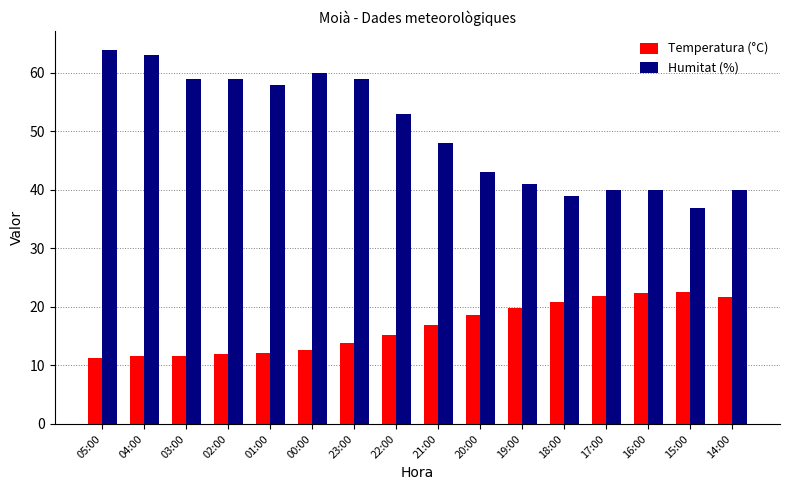

Which series has the widest spread of values?

Humitat (%)